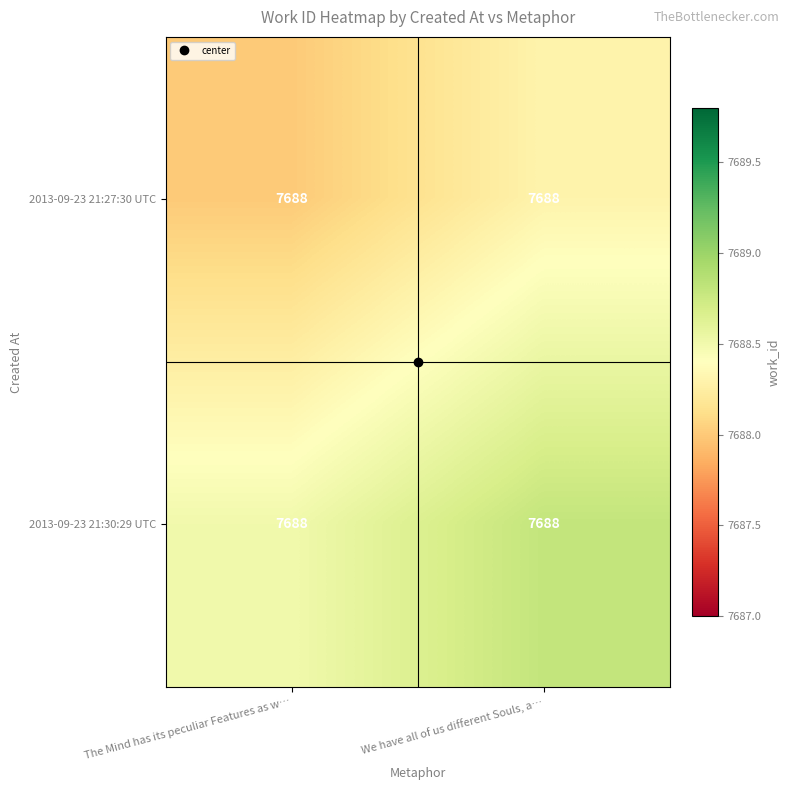

Count the number of data series in this chart.

2